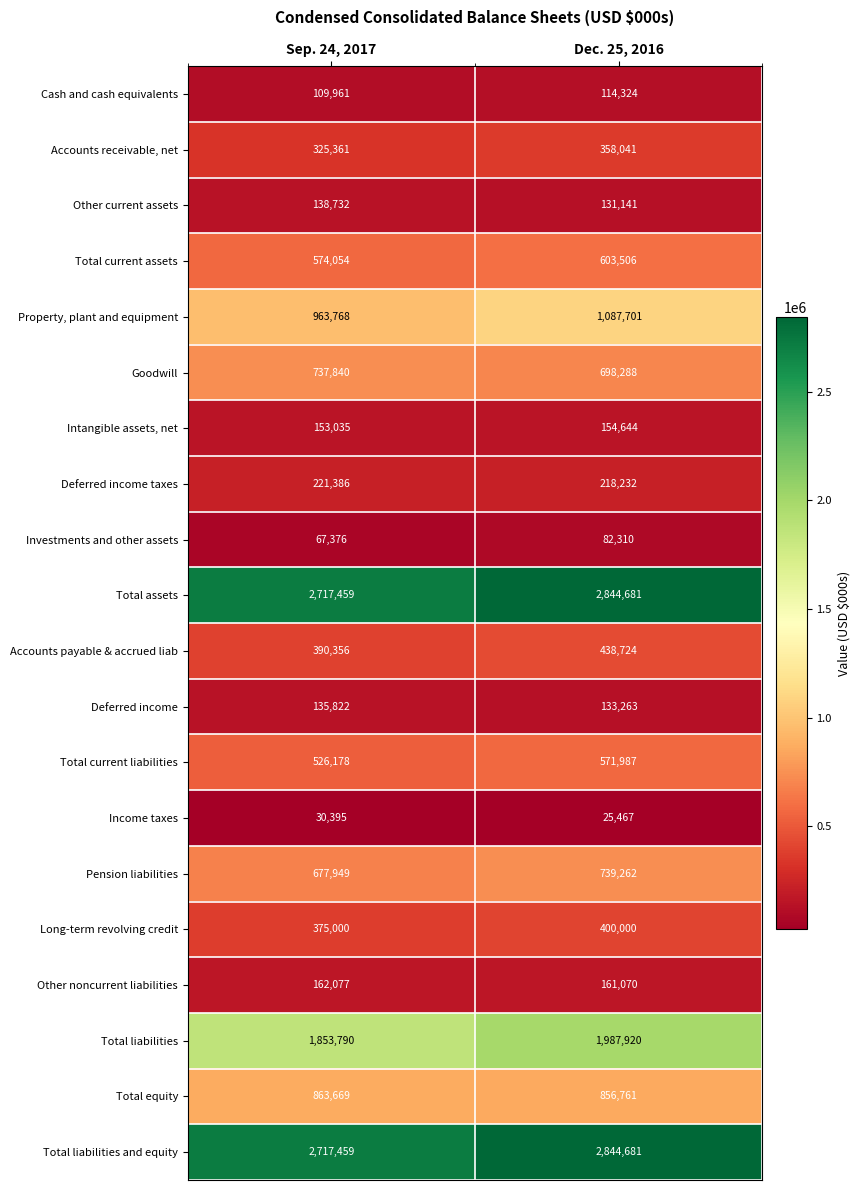

Rank the categories by Income taxes value from lowest to highest.

Dec. 25, 2016, Sep. 24, 2017